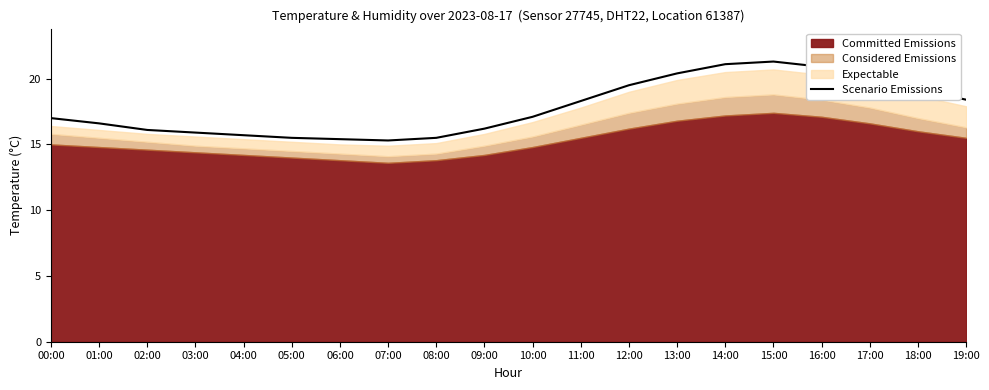

What is the change in value from 07:00 to 13:00?

+5.1